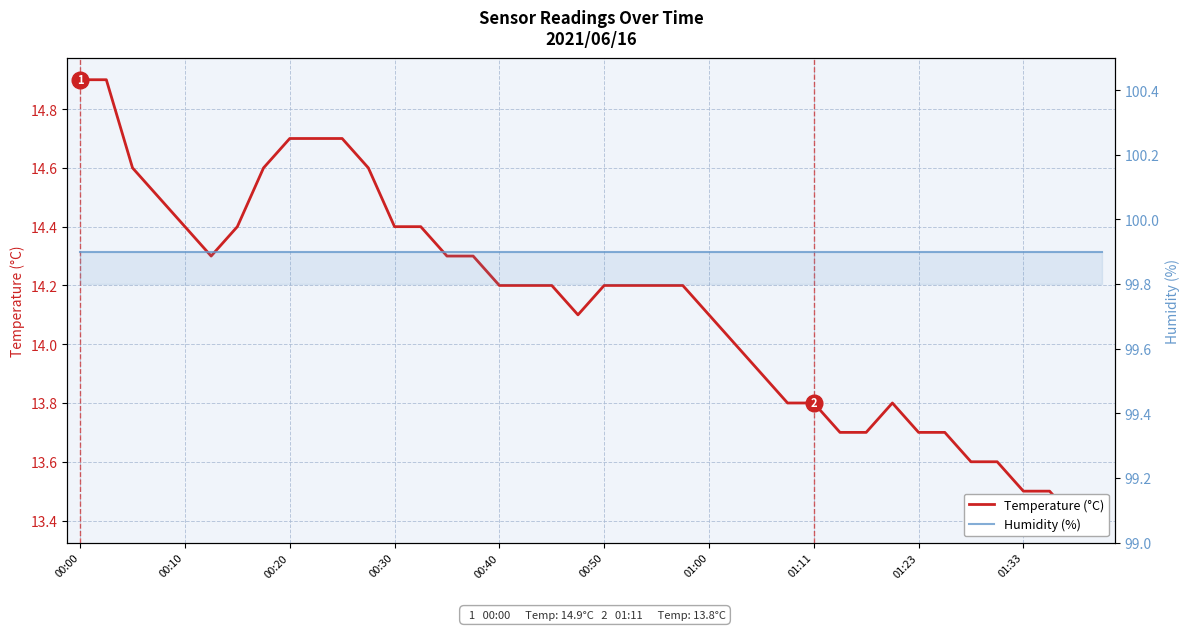

At which category does the chart reach its peak across all series?

00:00